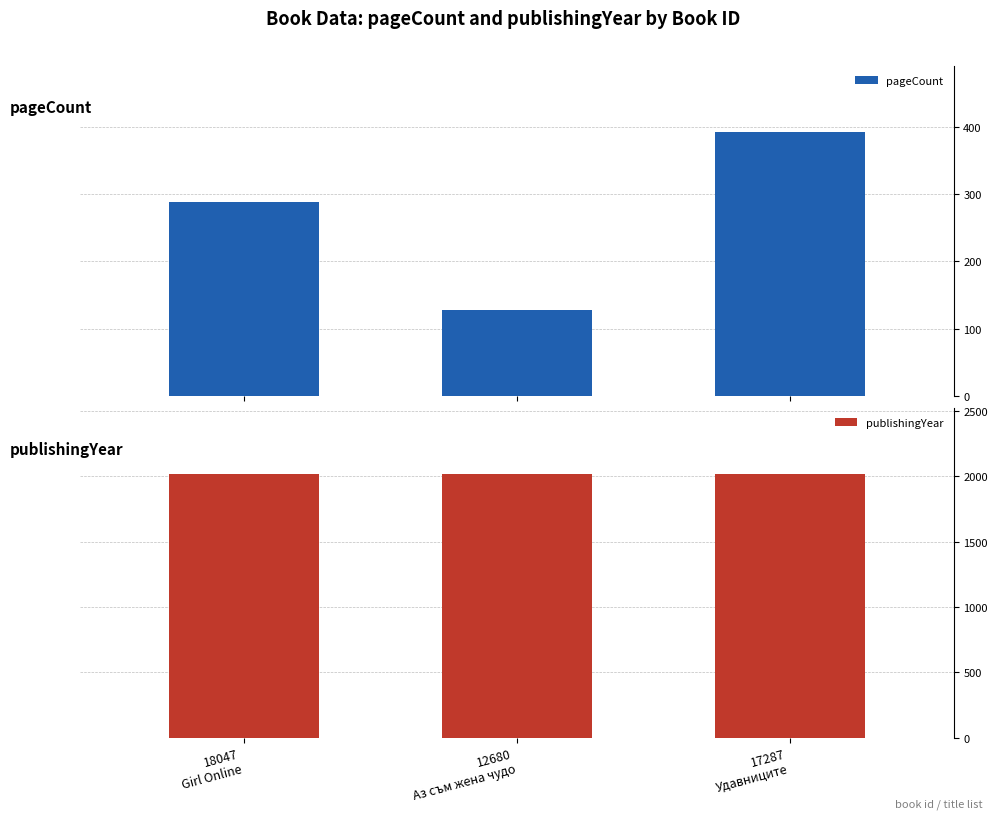

List the labels in order of publishingYear value, smallest first.

18047
Girl Online, 12680
Аз съм жена чудо, 17287
Удавниците